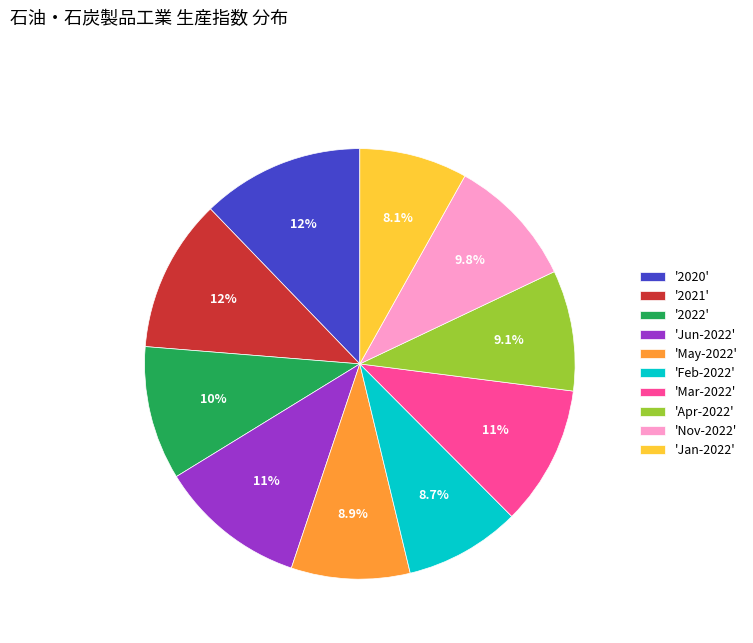

Combined, what portion of the pie is '2022' and 'May-2022'?

19.0%